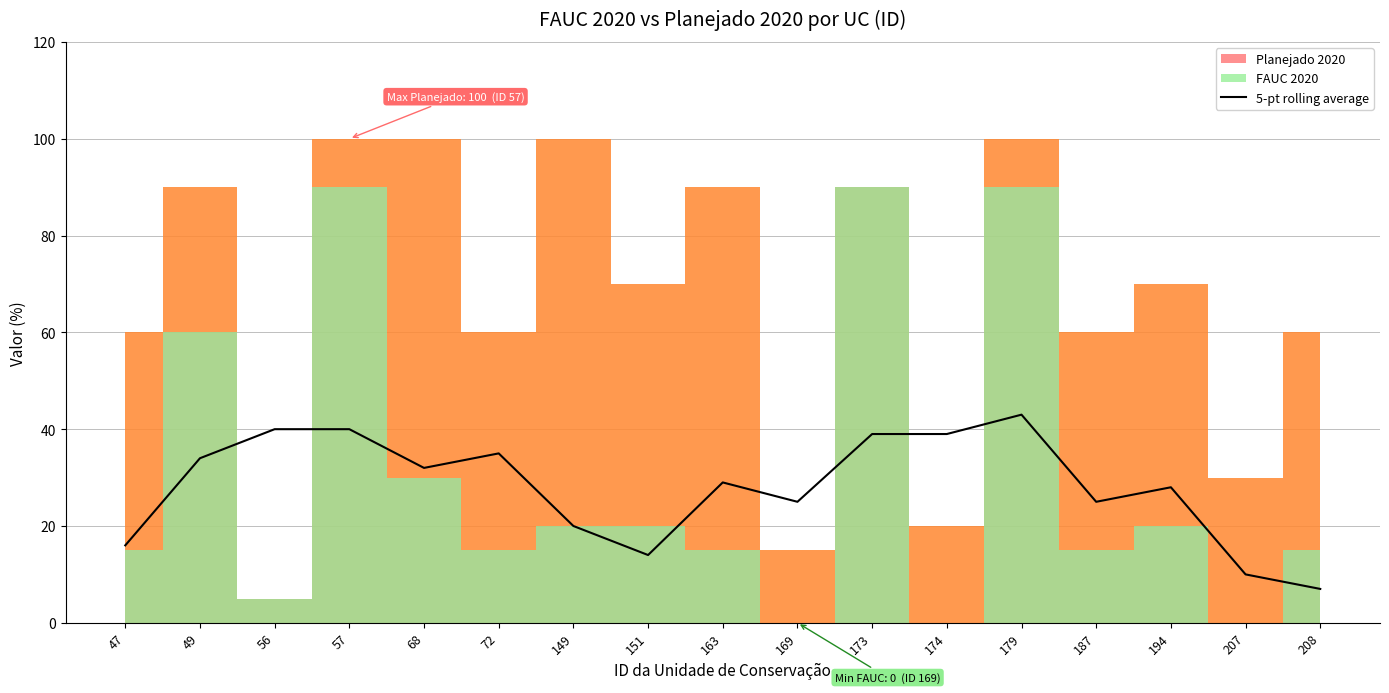

At which label does 5-pt rolling average reach its peak?

179